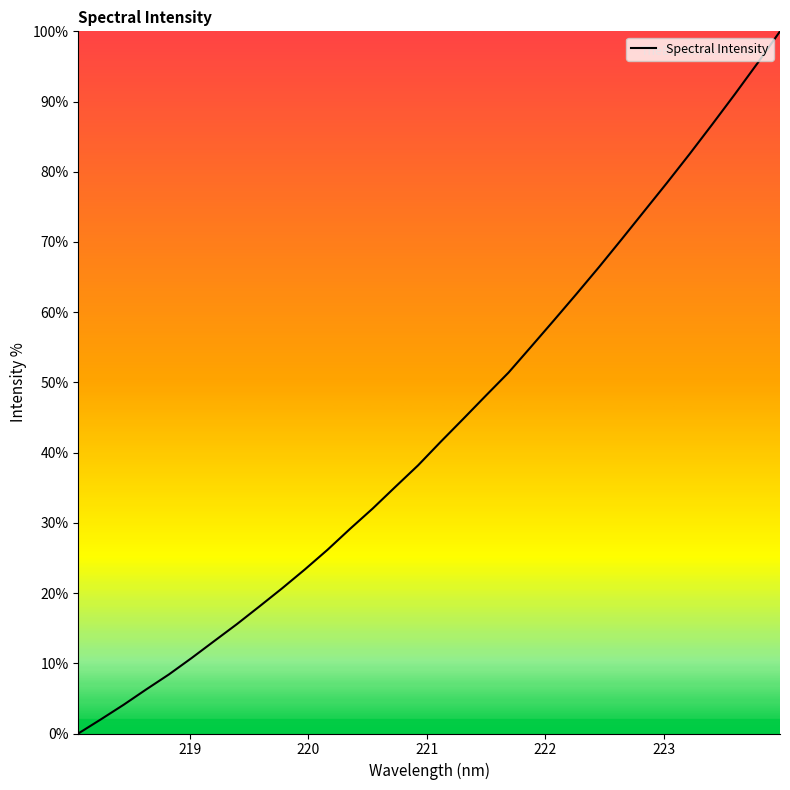

What is the difference between the maximum and minimum values?

100.0